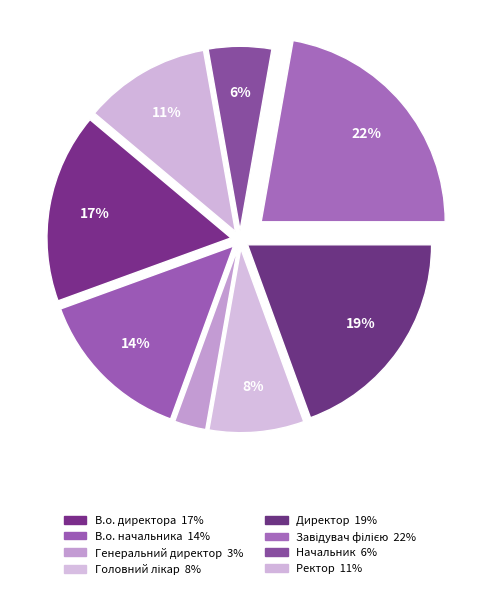

How many slices are in this pie chart?

8